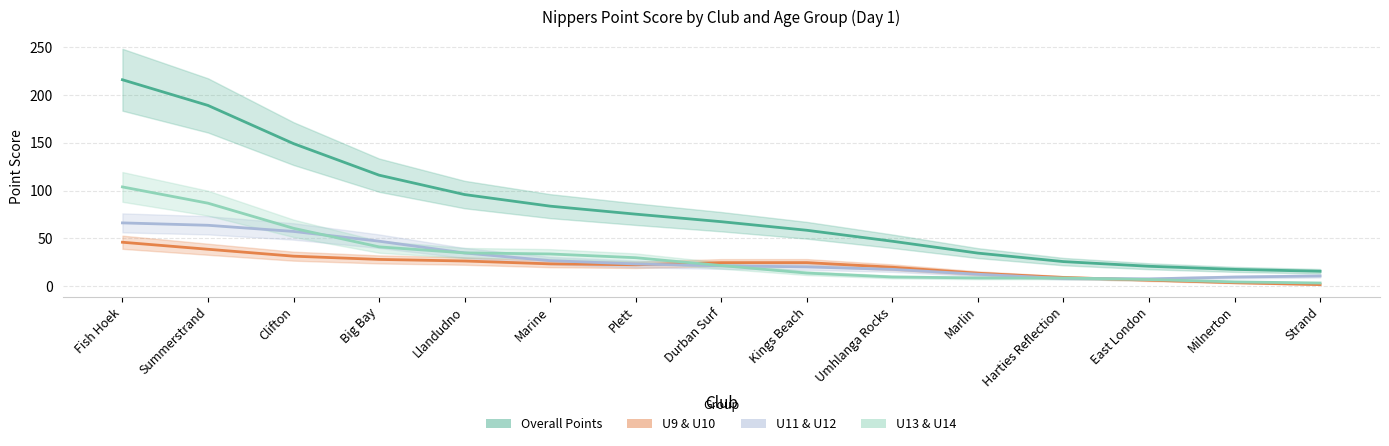

Reading left to right, transcribe all the data shown in this chart.

Overall Points: 215.9	189.1	149.1	116.1	95.8	83.7	75.3	67.4	58.4	47.0	34.6	25.7	20.8	17.5	15.6
U9 & U10: 45.9	38.6	31.4	28.0	26.3	23.3	22.3	24.6	24.6	19.8	13.5	9.1	6.3	3.6	1.6
U11 & U12: 66.2	63.7	57.2	47.0	34.7	26.7	23.2	21.3	20.1	17.6	12.5	8.1	7.6	9.5	10.6
U13 & U14: 103.8	86.8	60.5	41.1	34.8	33.7	29.8	21.6	13.7	9.6	8.6	8.5	6.9	4.5	3.3